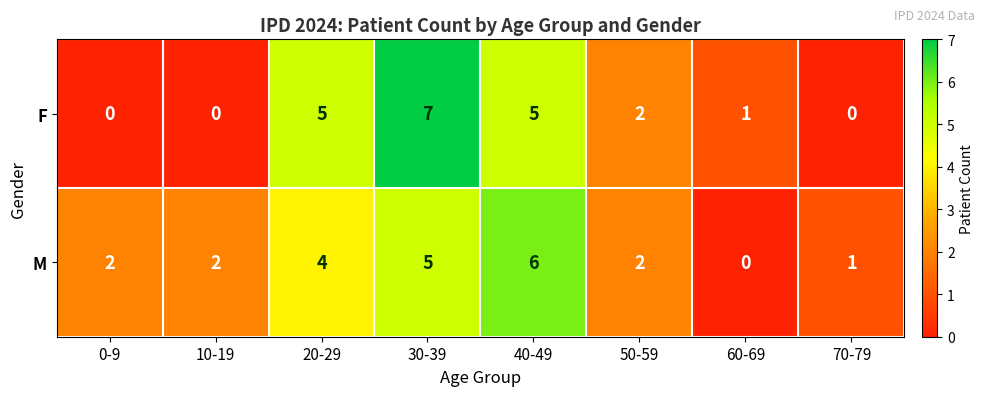

What is the greatest value displayed?

7